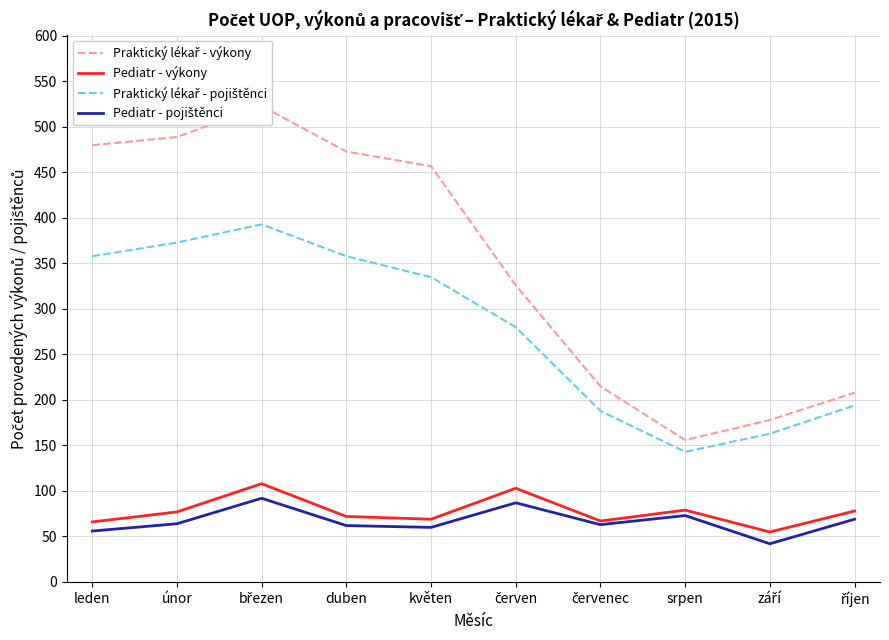

What is the sum of the Pediatr - výkony values at duben and září?

127